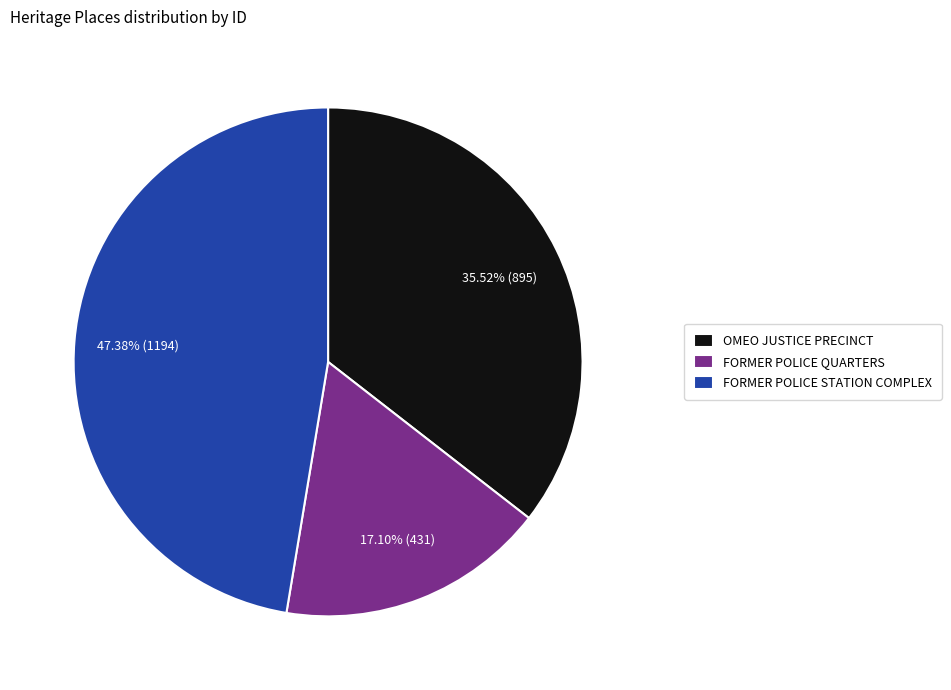

What portion of the pie excludes FORMER POLICE STATION COMPLEX?

52.6%